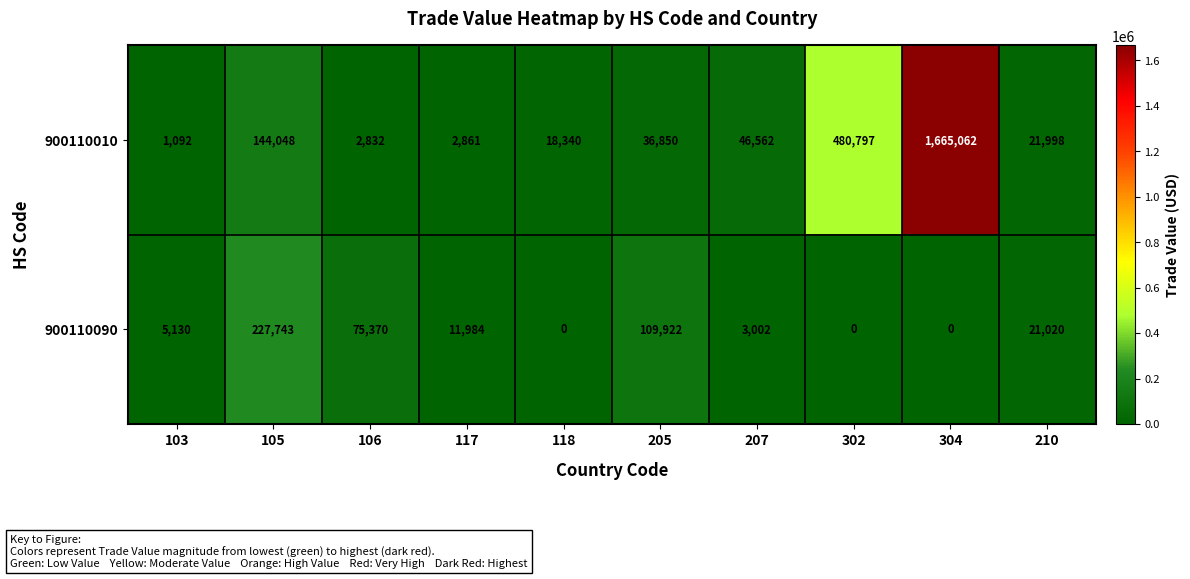

Count the number of data series in this chart.

2